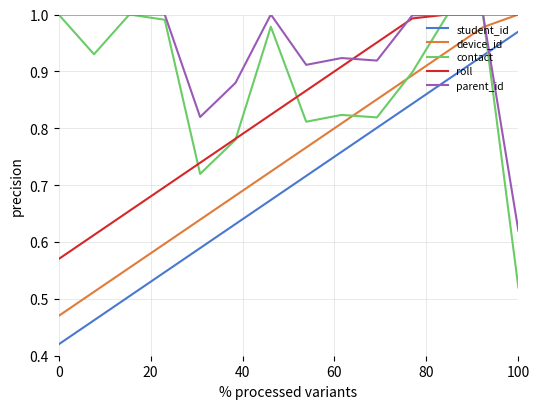

Which series has the largest total across all categories?

parent_id